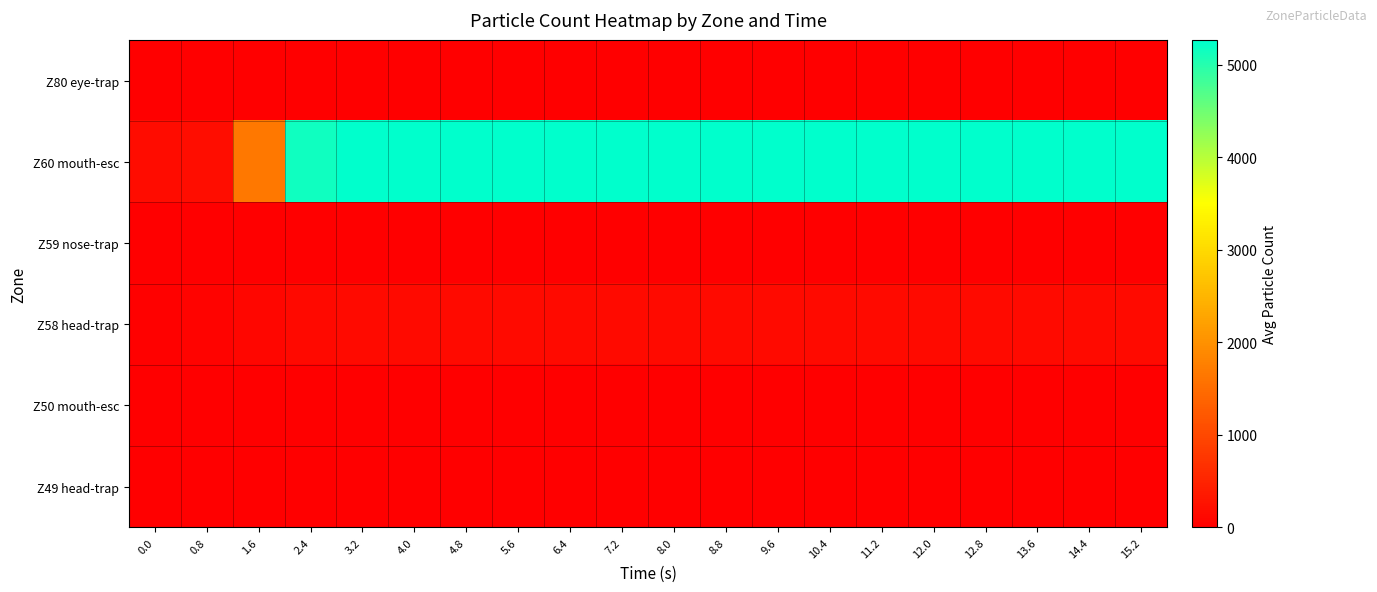

Reading right to left, what are all the values shown in this chart?

Z80 eye-trap: 15.2=0.0	14.4=0.0	13.6=0.0	12.8=0.0	12.0=0.0	11.2=0.0	10.4=0.0	9.6=0.0	8.8=0.0	8.0=0.0	7.2=0.0	6.4=0.0	5.6=0.0	4.8=0.0	4.0=0.0	3.2=0.0	2.4=0.0	1.6=0.0	0.8=0.0	0.0=0.0
Z60 mouth-esc: 15.2=5269.0	14.4=5269.0	13.6=5269.0	12.8=5269.0	12.0=5269.0	11.2=5269.0	10.4=5269.0	9.6=5269.0	8.8=5269.0	8.0=5269.0	7.2=5269.0	6.4=5269.0	5.6=5269.0	4.8=5269.0	4.0=5269.0	3.2=5267.2	2.4=5148.1	1.6=1663.2	0.8=192.0	0.0=168.0
Z59 nose-trap: 15.2=14.0	14.4=14.0	13.6=14.0	12.8=14.0	12.0=14.0	11.2=14.0	10.4=14.0	9.6=14.0	8.8=14.0	8.0=14.0	7.2=14.0	6.4=14.0	5.6=14.0	4.8=14.0	4.0=14.0	3.2=13.8	2.4=11.4	1.6=10.8	0.8=8.2	0.0=0.6
Z58 head-trap: 15.2=155.0	14.4=155.0	13.6=155.0	12.8=155.0	12.0=155.0	11.2=155.0	10.4=155.0	9.6=155.0	8.8=155.0	8.0=155.0	7.2=155.0	6.4=155.0	5.6=155.0	4.8=155.0	4.0=155.0	3.2=152.8	2.4=125.4	1.6=82.6	0.8=49.6	0.0=22.9
Z50 mouth-esc: 15.2=0.0	14.4=0.0	13.6=0.0	12.8=0.0	12.0=0.0	11.2=0.0	10.4=0.0	9.6=0.0	8.8=0.0	8.0=0.0	7.2=0.0	6.4=0.0	5.6=0.0	4.8=0.0	4.0=0.0	3.2=0.0	2.4=0.0	1.6=0.0	0.8=0.0	0.0=0.0
Z49 head-trap: 15.2=0.0	14.4=0.0	13.6=0.0	12.8=0.0	12.0=0.0	11.2=0.0	10.4=0.0	9.6=0.0	8.8=0.0	8.0=0.0	7.2=0.0	6.4=0.0	5.6=0.0	4.8=0.0	4.0=0.0	3.2=0.0	2.4=0.0	1.6=0.0	0.8=0.0	0.0=0.0